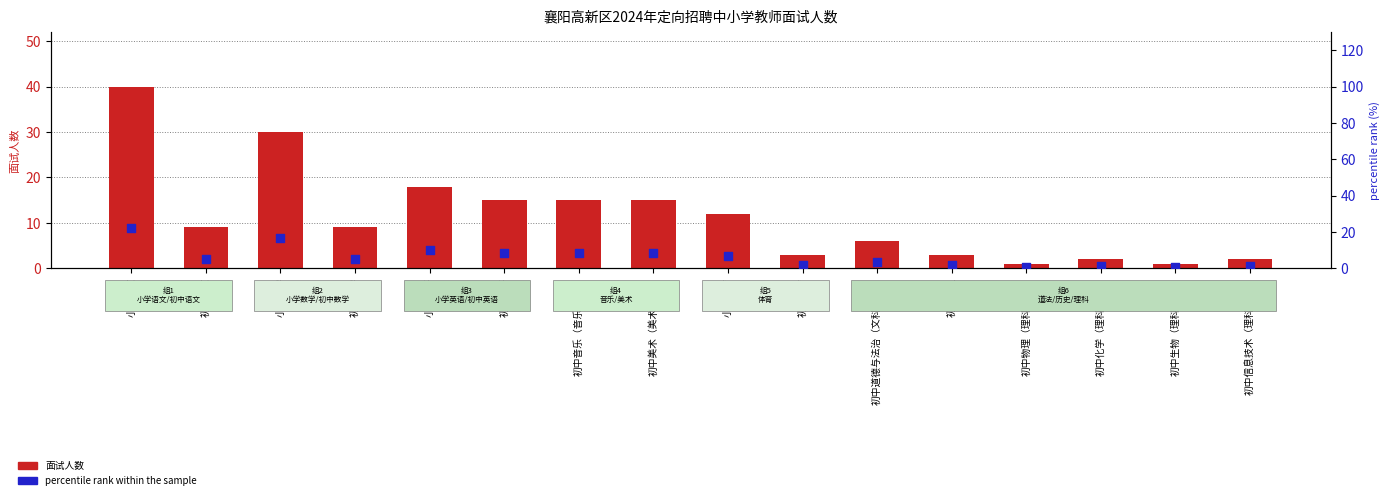

Is the value of 面试人数 at 初中化学（理科综合） greater than the value of percentile rank within the sample at 小学英语?

No